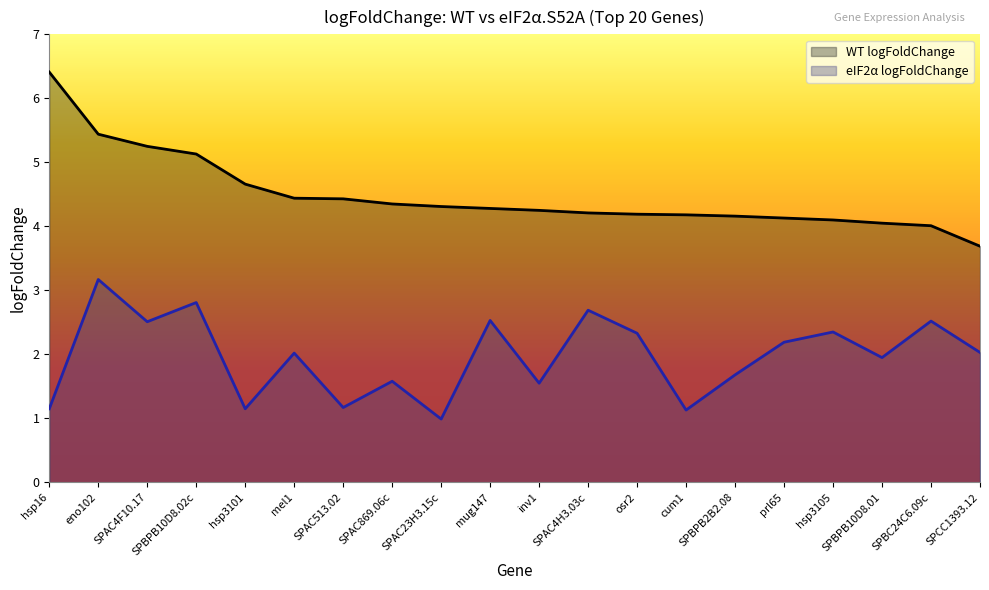

What is the difference between the second highest and second lowest values in the eIF2a logFoldChange series?

1.7